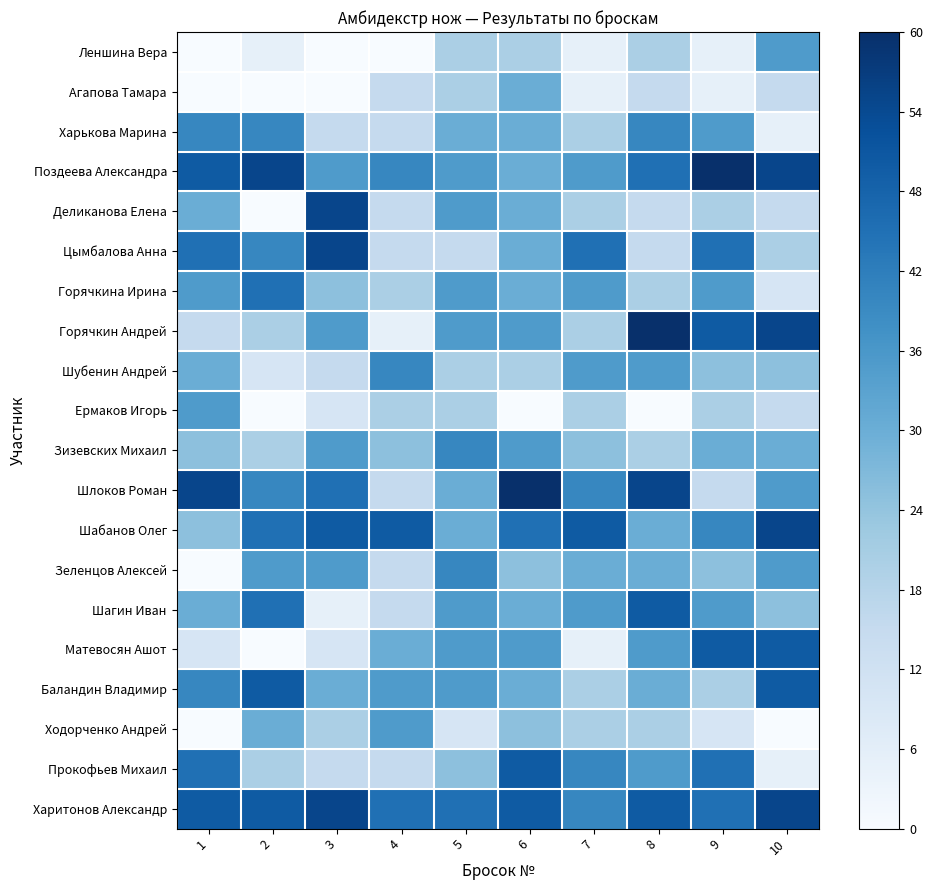

List the series in order of their peak value, highest first.

Поздеева Александра, Горячкин Андрей, Шлоков Роман, Деликанова Елена, Цымбалова Анна, Шабанов Олег, Харитонов Александр, Шагин Иван, Матевосян Ашот, Баландин Владимир, Прокофьев Михаил, Горячкина Ирина, Харькова Марина, Шубенин Андрей, Зизевских Михаил, Зеленцов Алексей, Леншина Вера, Ермаков Игорь, Ходорченко Андрей, Агапова Тамара